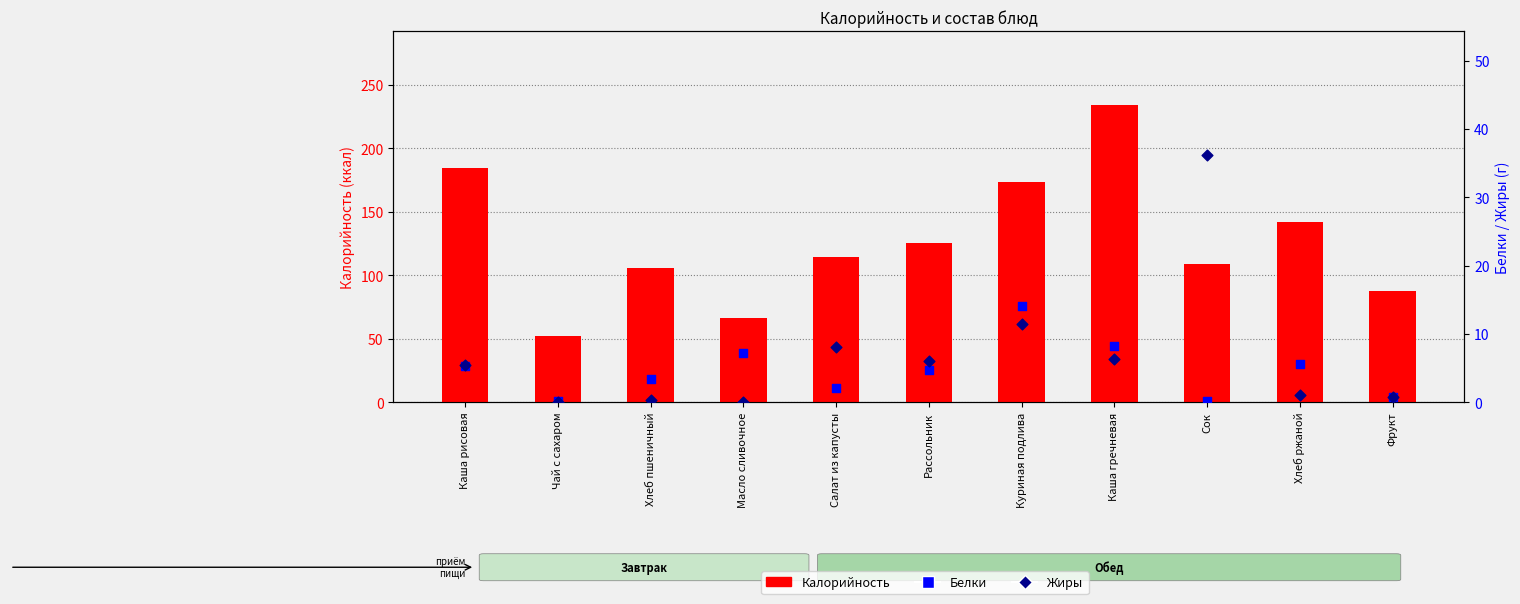

What is the total value across all series at Масло сливочное?

73.4